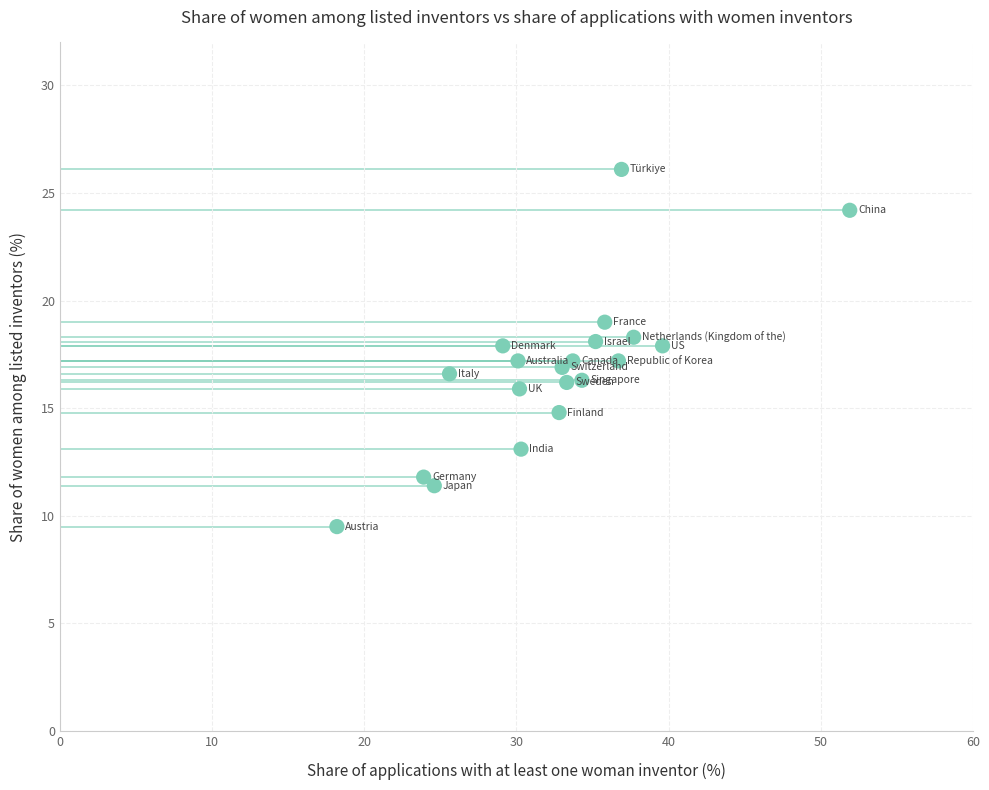

What is the range of Y values (max minus min)?

16.6